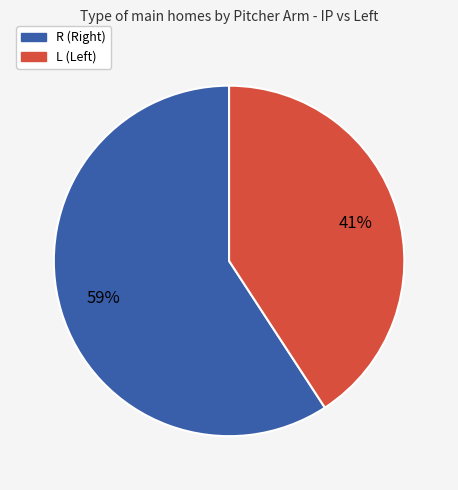

What is the smallest slice in the pie chart?

L